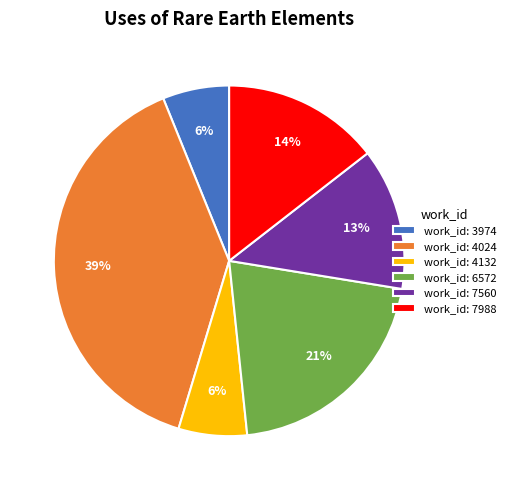

What is the largest slice in the pie chart?

work_id: 4024